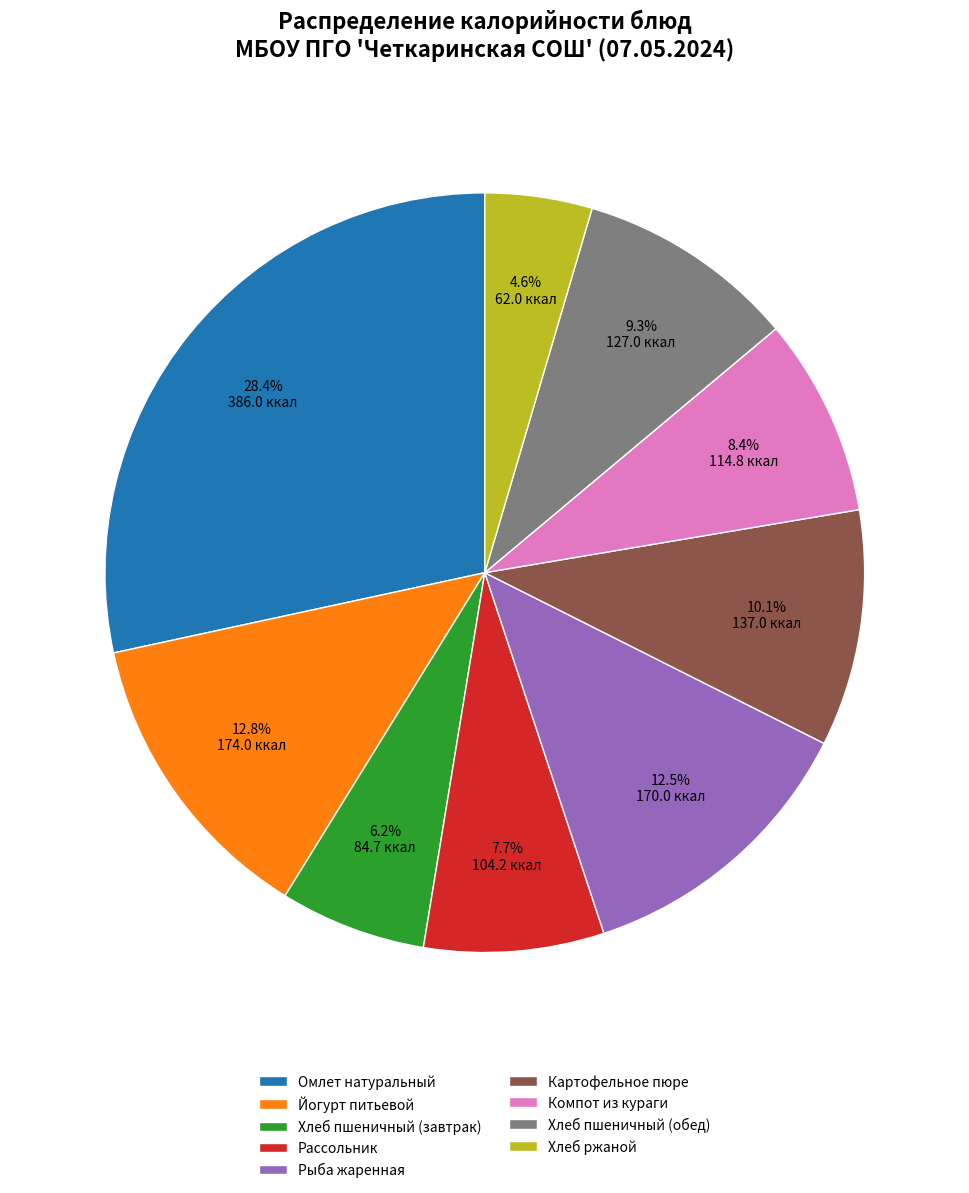

Which slice is the largest?

Омлет натуральный